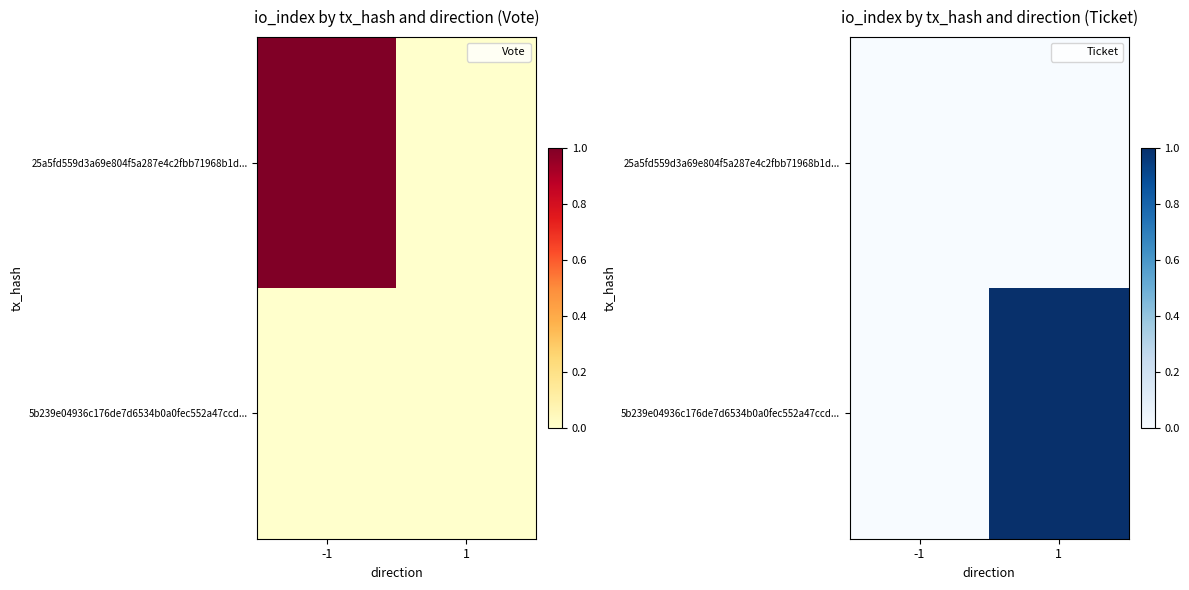

How many categories are shown in the chart?

2